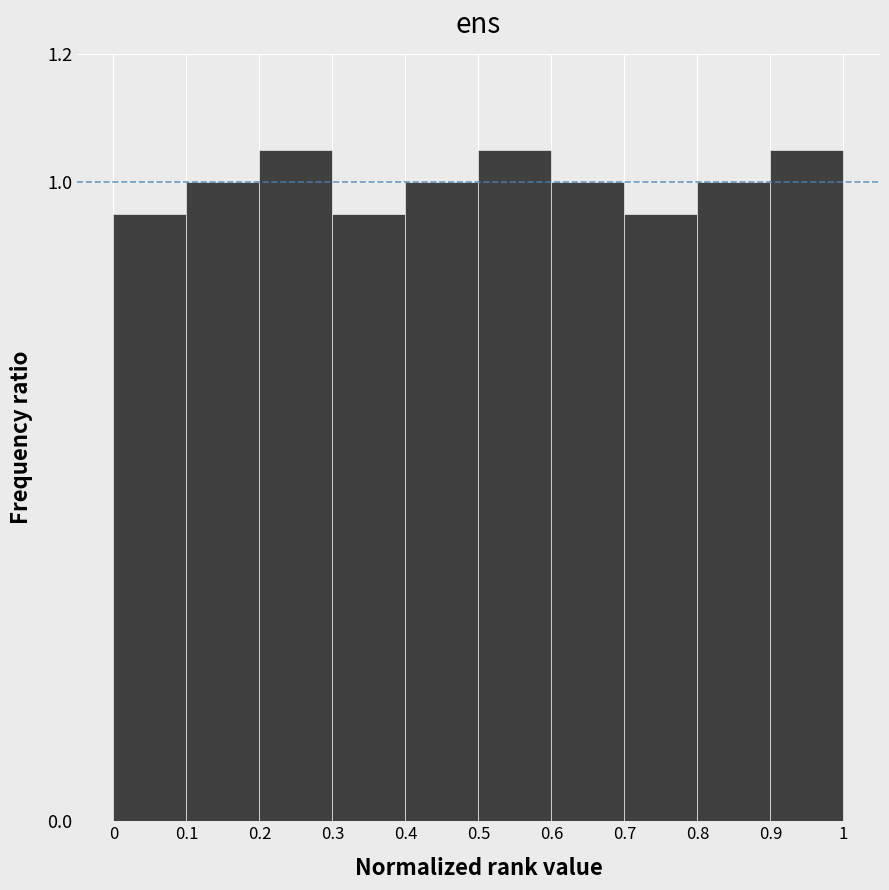

Reading left to right, transcribe this chart: for each bar, give the range it covers on the x-axis and its height. The values are not printed on the chart, so give them approximately, as read against the axis.

0 to 0.1: 0.96
0.1 to 0.2: 1.00
0.2 to 0.3: 1.06
0.3 to 0.4: 0.96
0.4 to 0.5: 1.00
0.5 to 0.6: 1.06
0.6 to 0.7: 1.00
0.7 to 0.8: 0.96
0.8 to 0.9: 1.00
0.9 to 1: 1.06